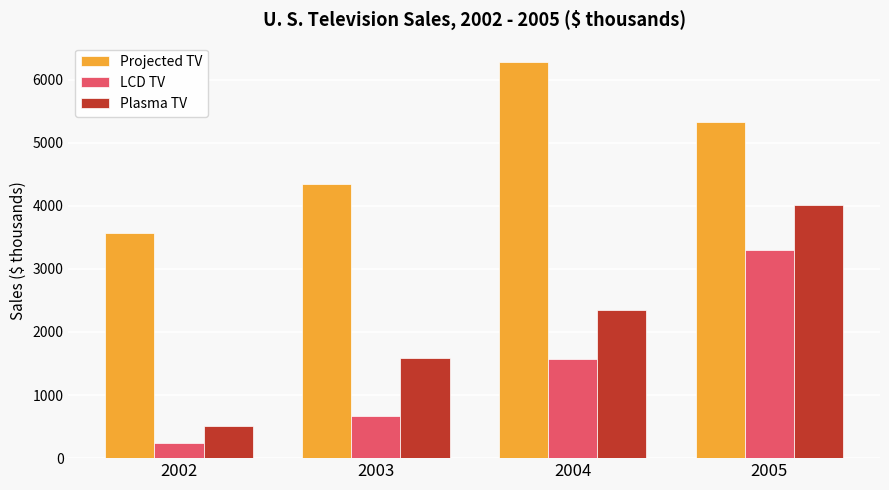

What is the difference between the highest and lowest values at 2003?

3687